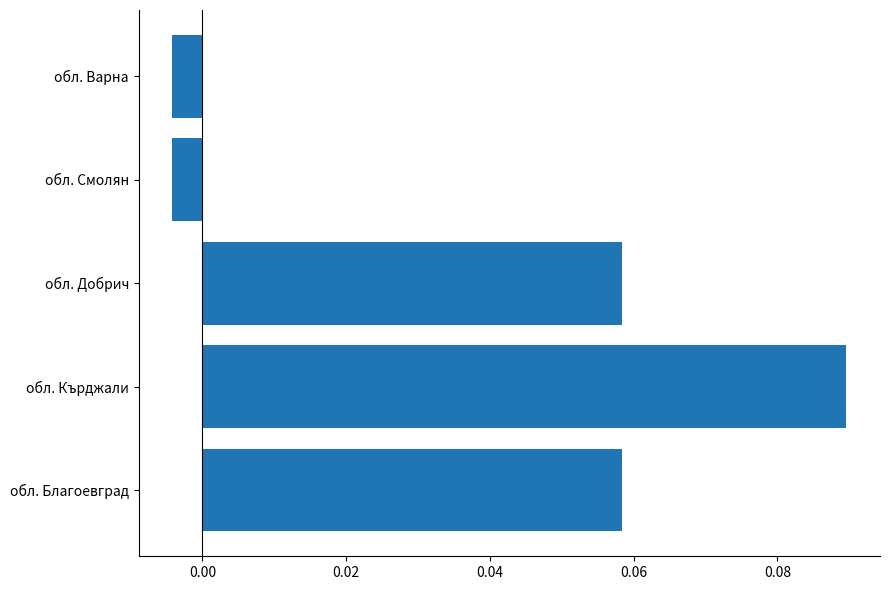

Is it true that the value at обл. Благоевград is 0.0?

False